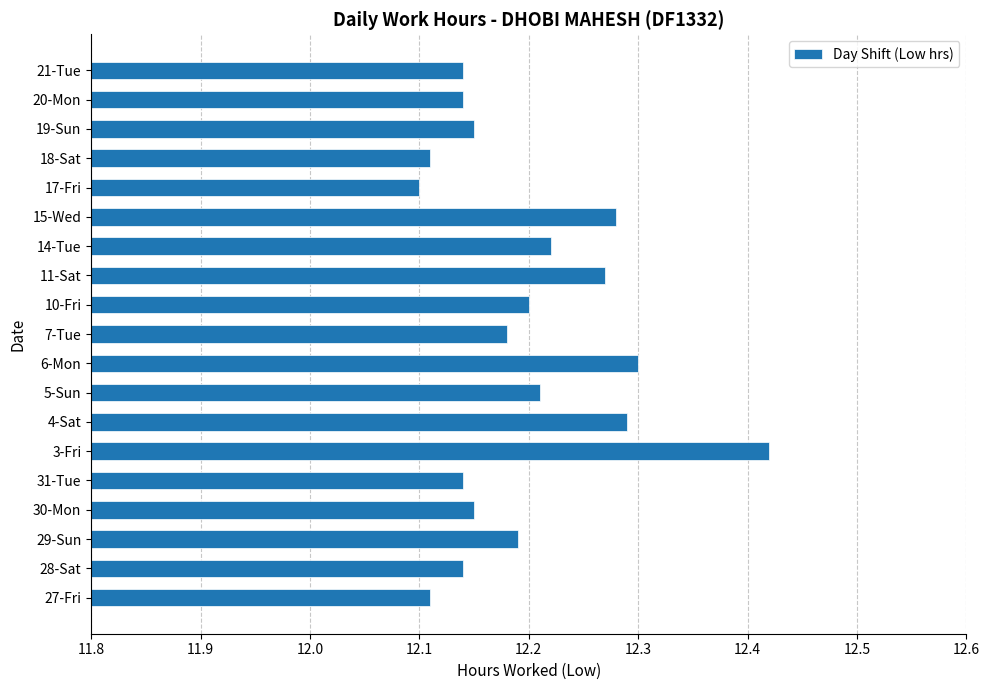

The chart shows a value of 7.1 at 19-Sun. True or false?

False